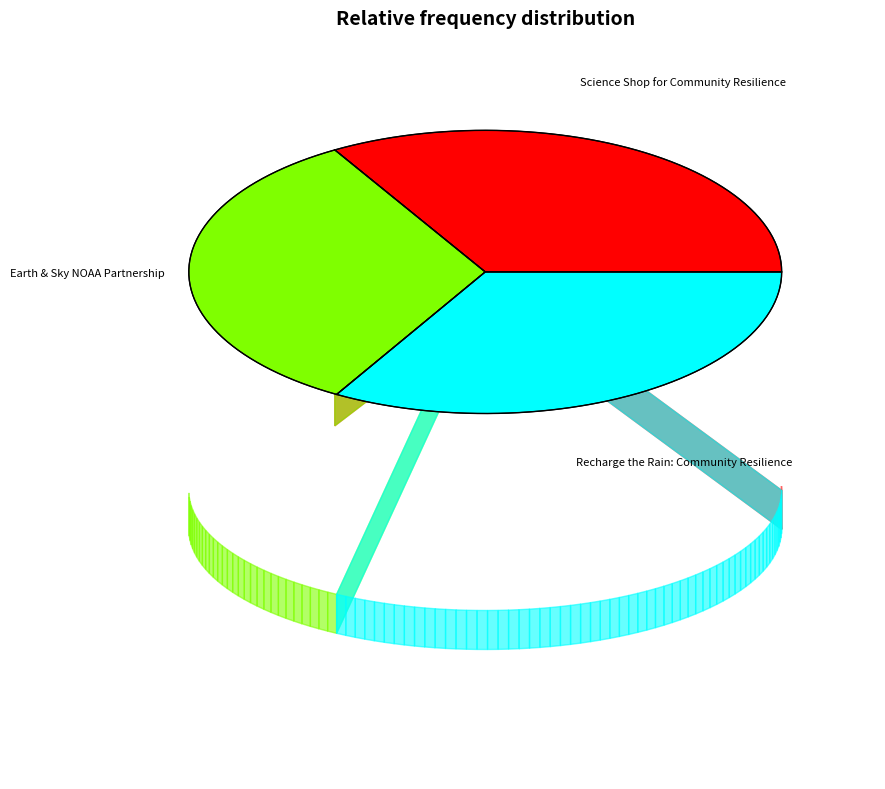

To the nearest percent, what percentage of the pie is Science Shop for Community Resilience?

33%